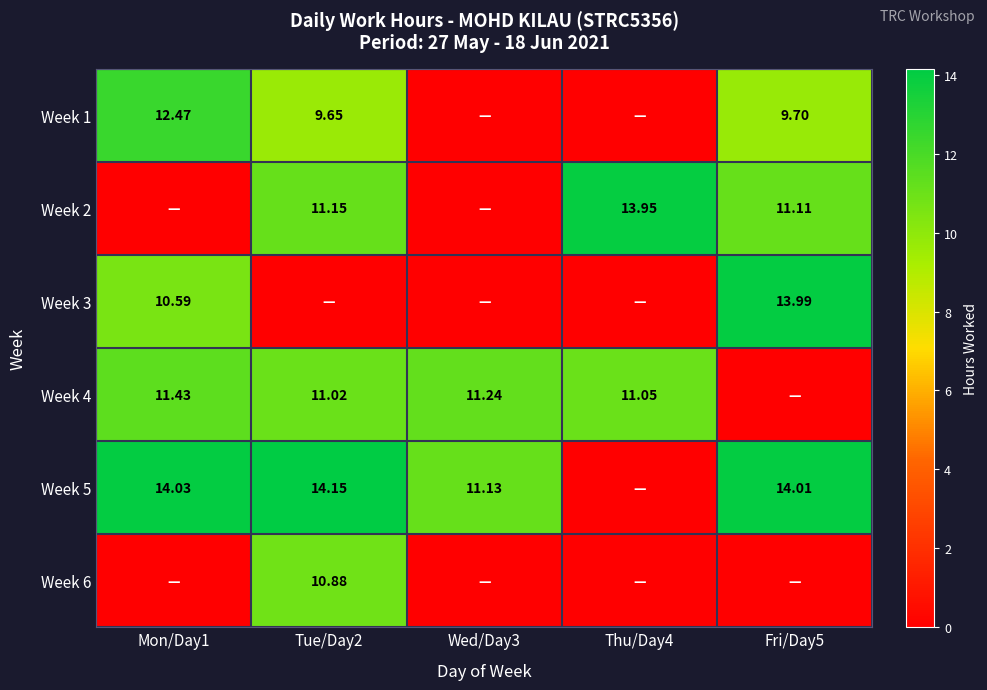

Is the value of Week 4 at Thu/Day4 greater than the value of Week 5 at Mon/Day1?

No